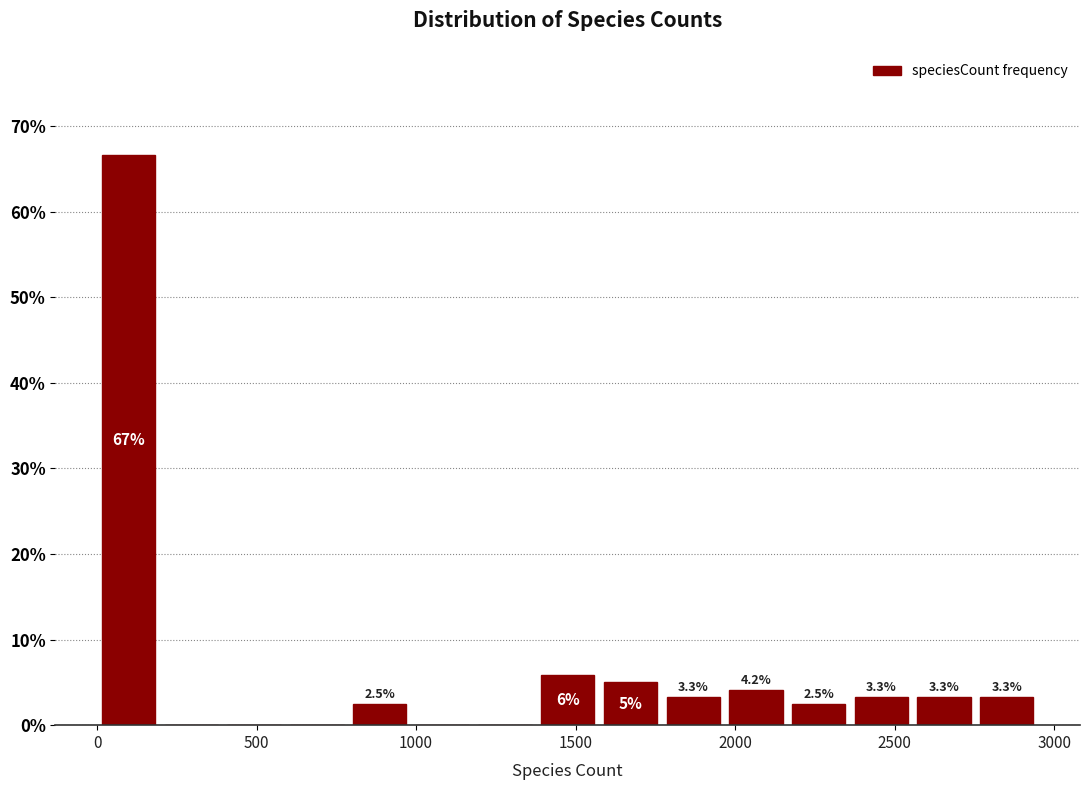

Read against the x-axis, roughly where is the centre of the tallest bar?

100